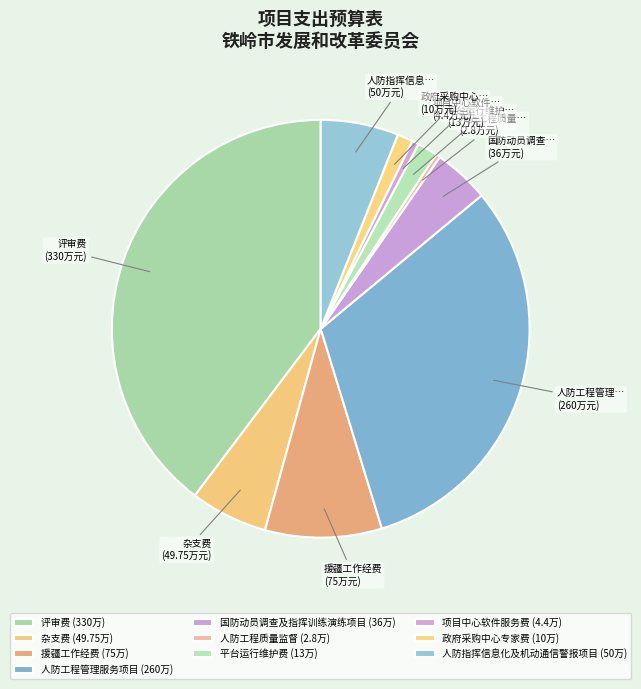

To the nearest percent, what is the difference between the largest and smallest slice percentages?

39%